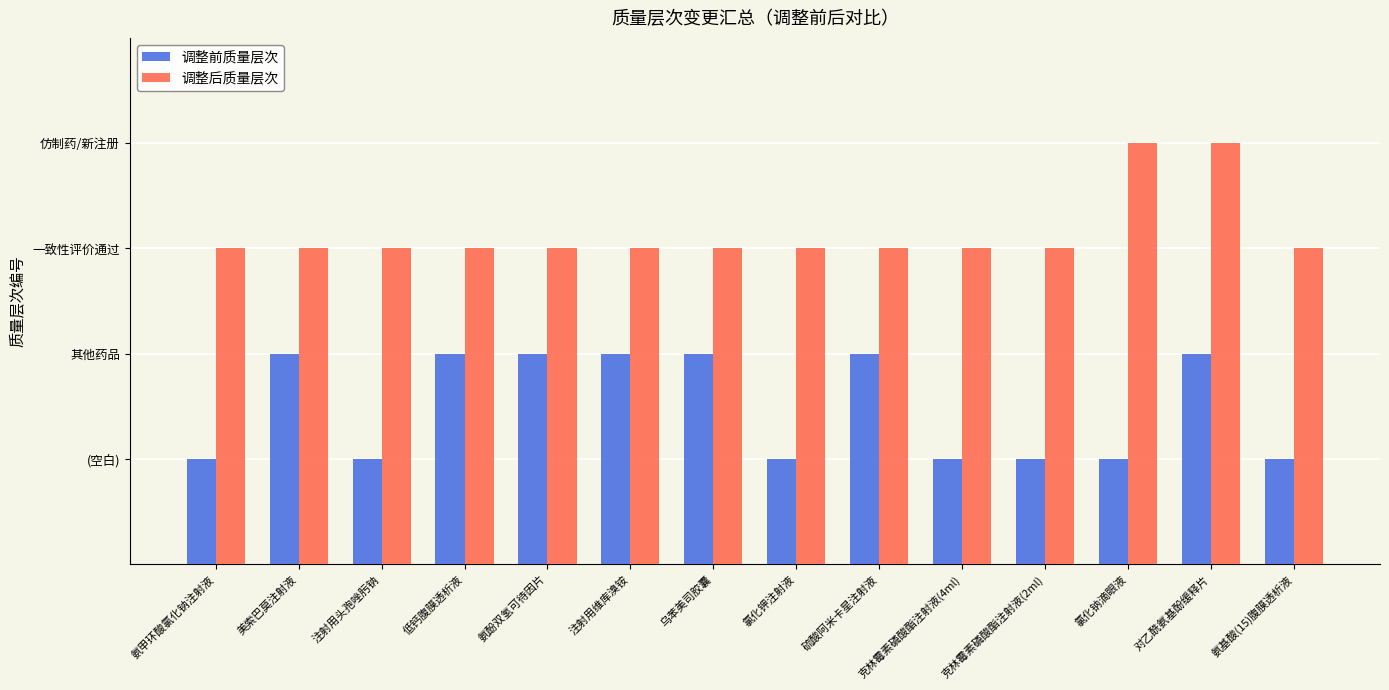

Are the bars grouped side by side (vs. stacked)?

Yes